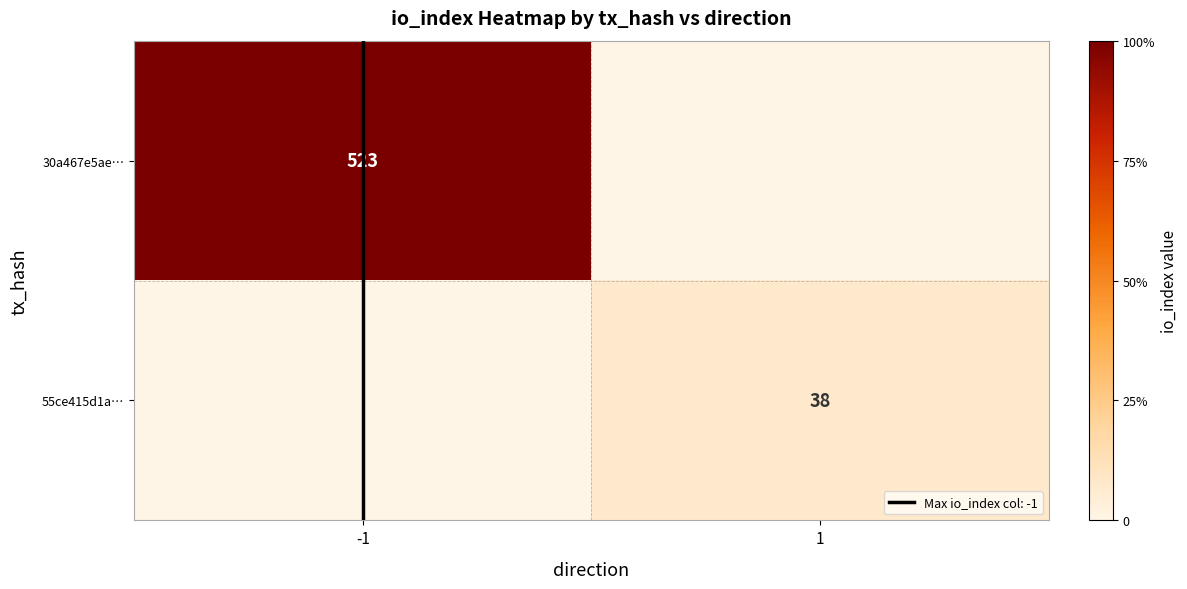

List the series in order of their peak value, lowest first.

55ce415d1a…, 30a467e5ae…